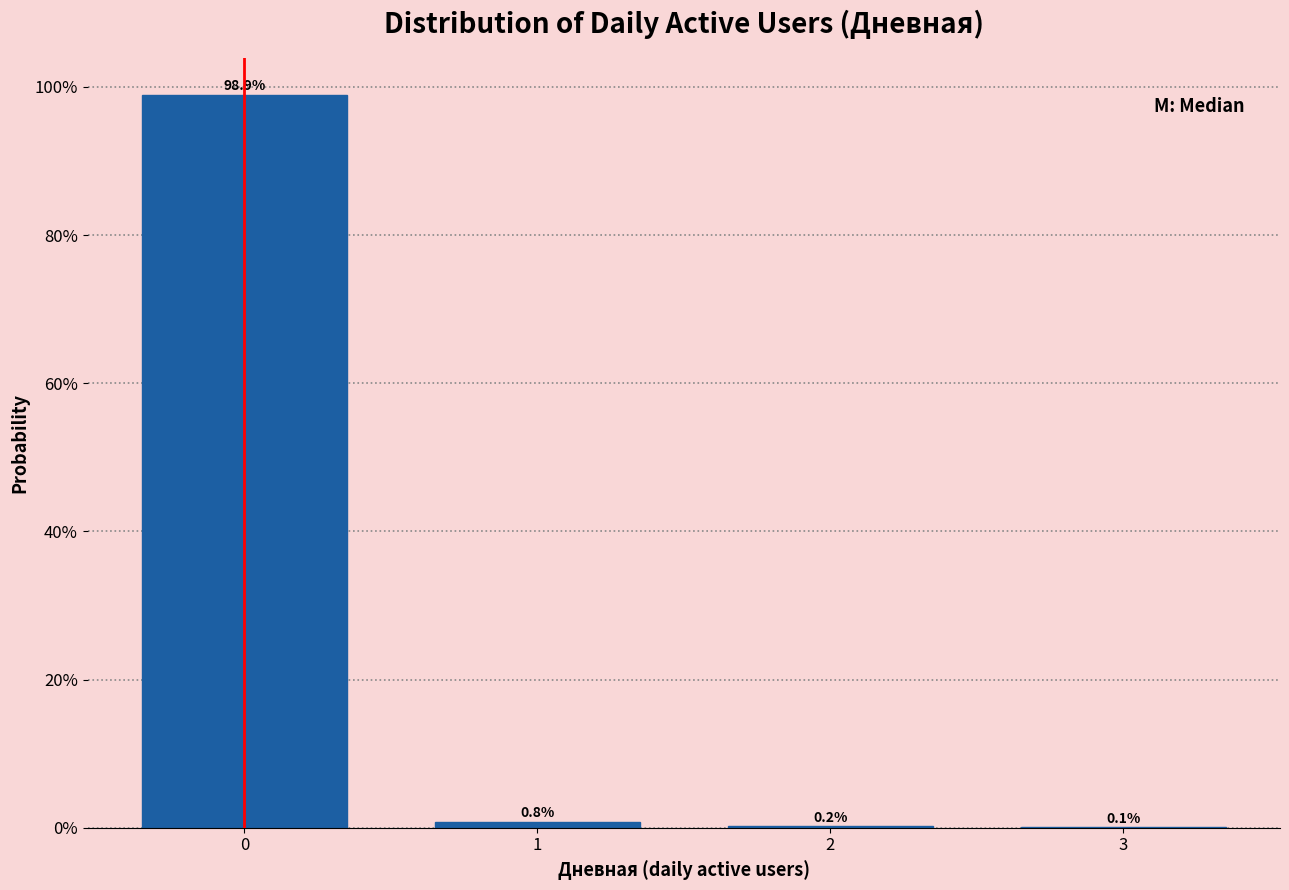

Are the bars horizontal?

No